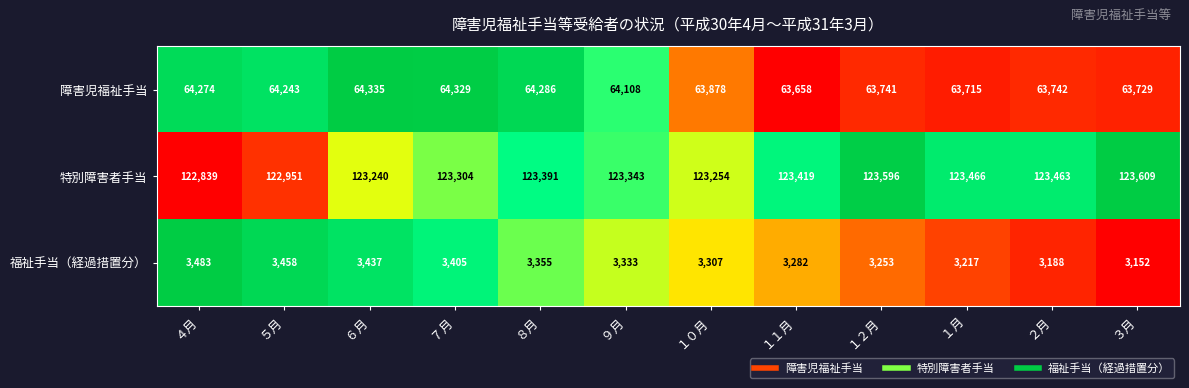

Which series has the largest range (max minus min)?

特別障害者手当